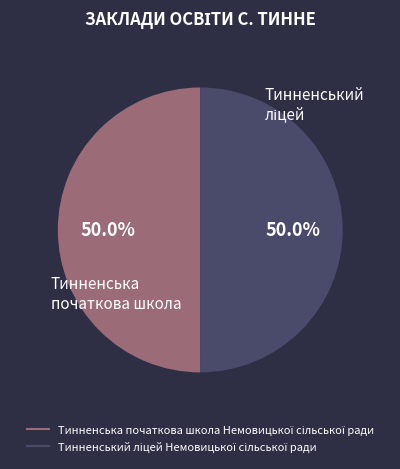

How many segments does this pie chart have?

2